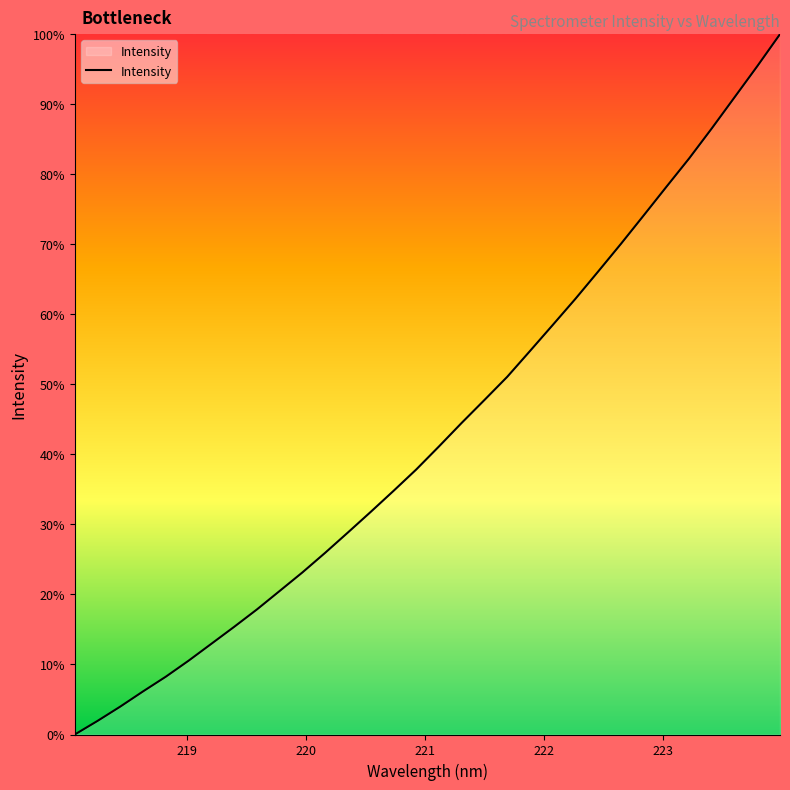

What is the greatest value displayed?

100.0